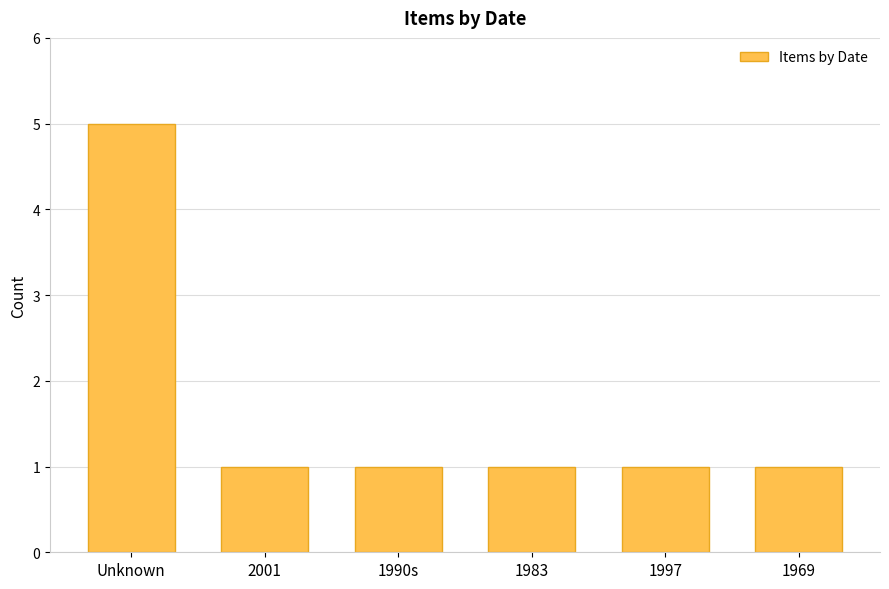

True or false: the data shows 2 at Unknown.

False